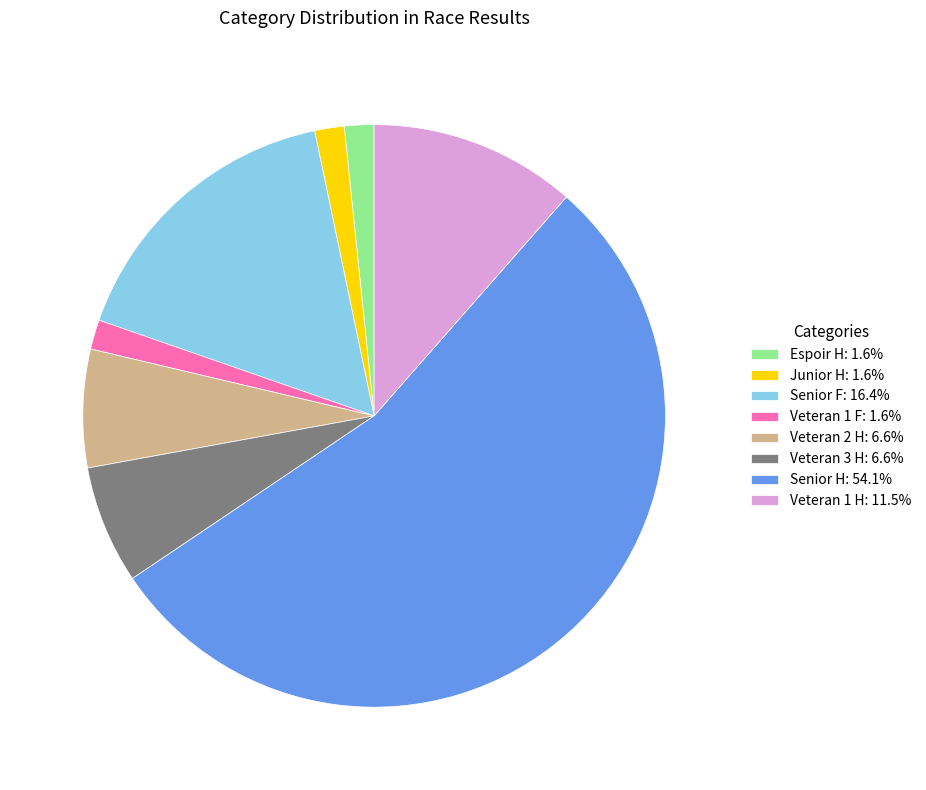

True or false: Veteran 3 H accounts for 1% of the total.

False